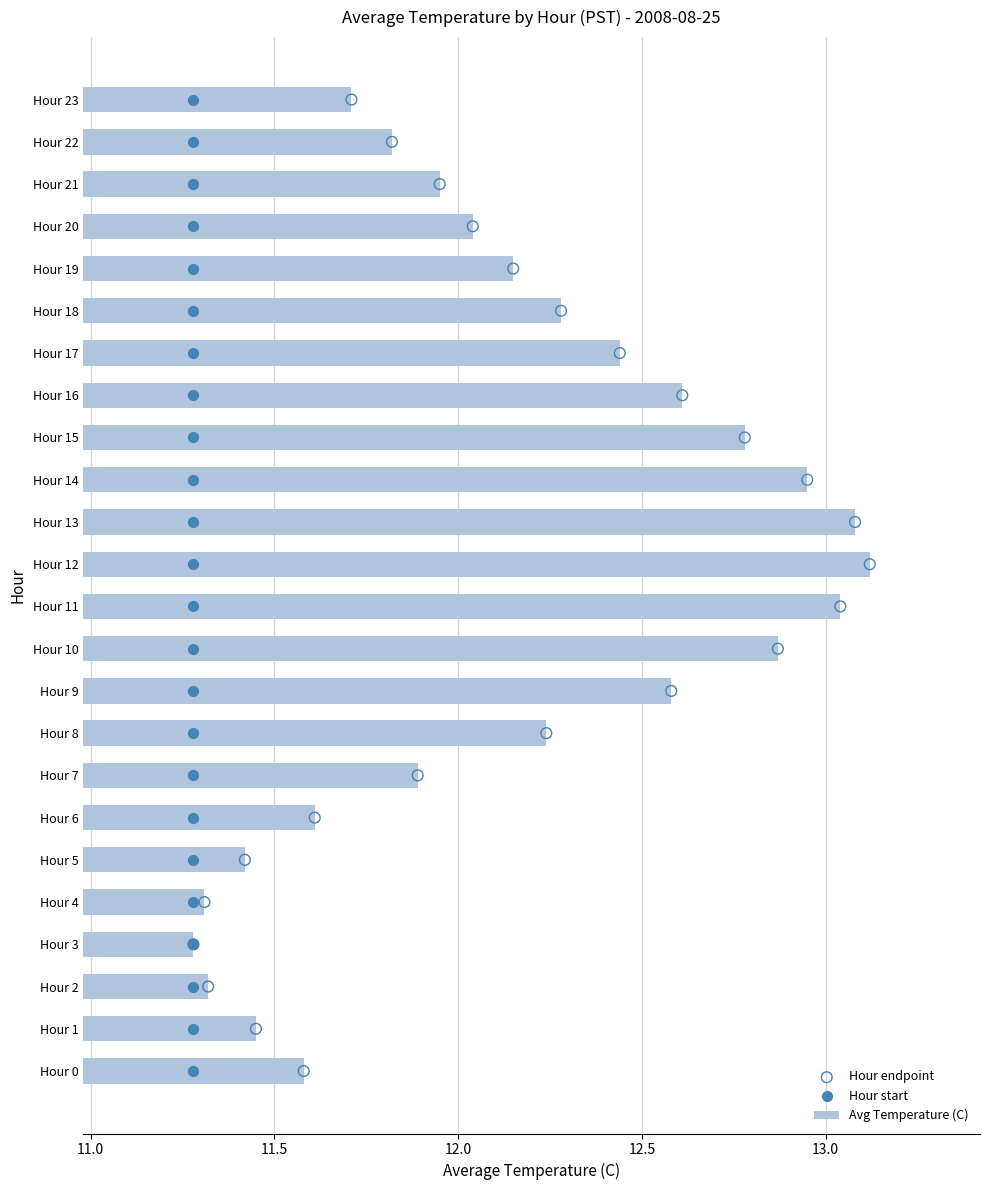

What is the highest value of the Avg Temperature (C) series?

13.1